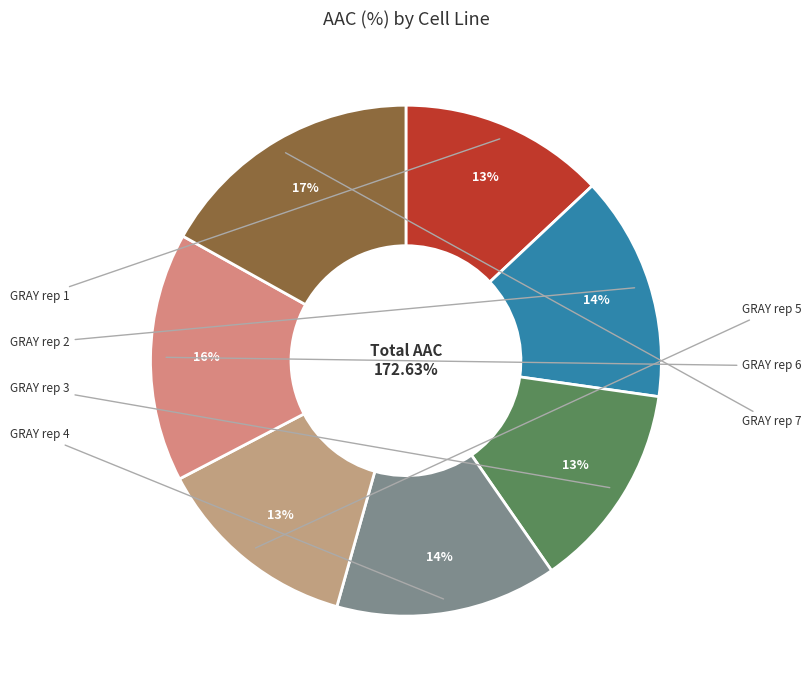

To the nearest percent, what portion does GRAY rep 6 represent?

16%